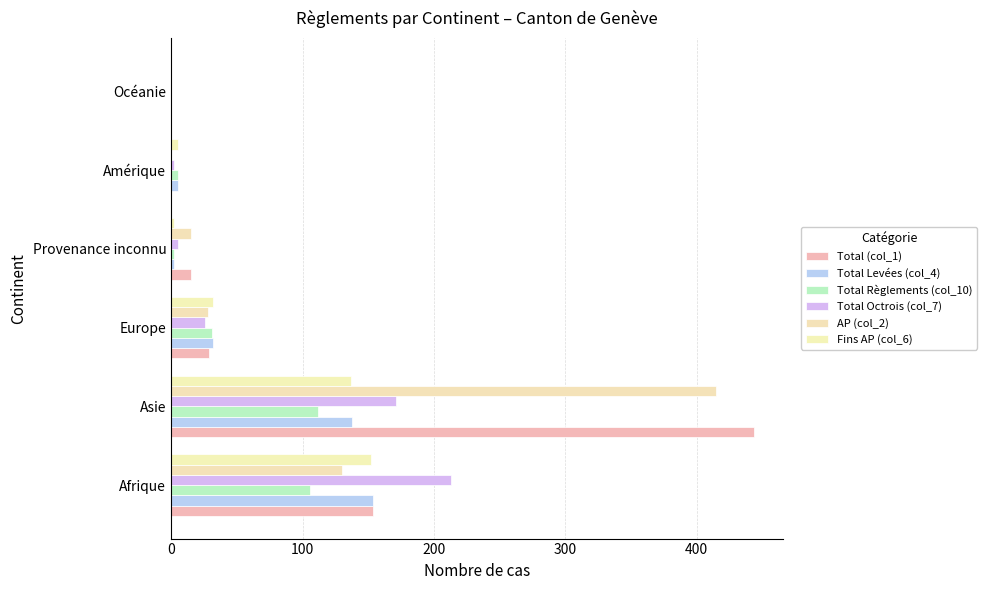

What is the difference between the maximum and minimum values in the Total Octrois (col_7) series?

213